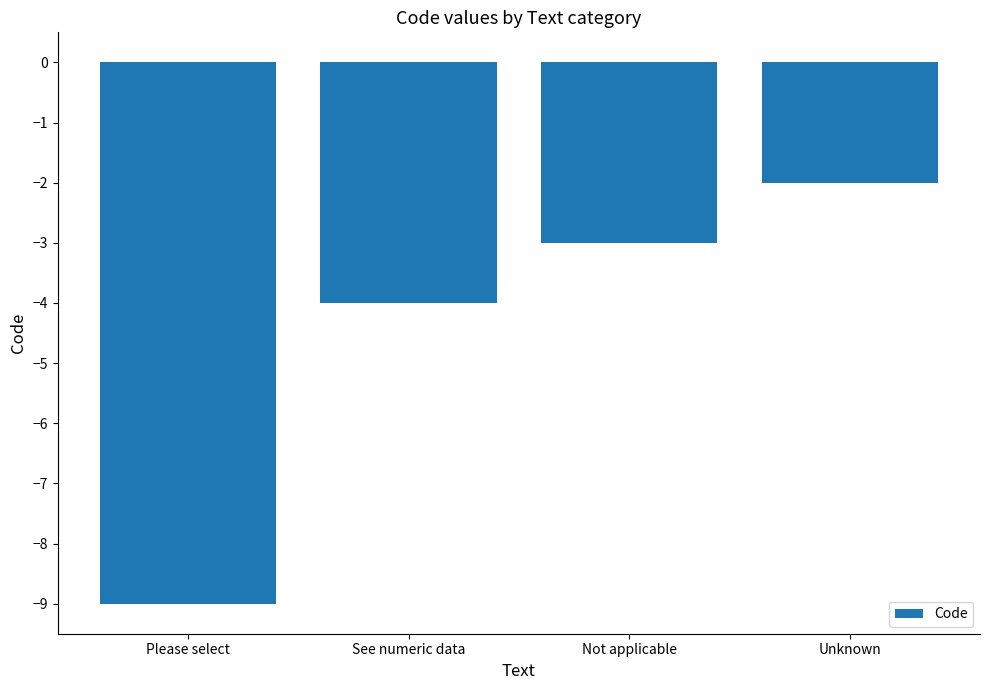

Rank the categories by value from highest to lowest.

Unknown, Not applicable, See numeric data, Please select